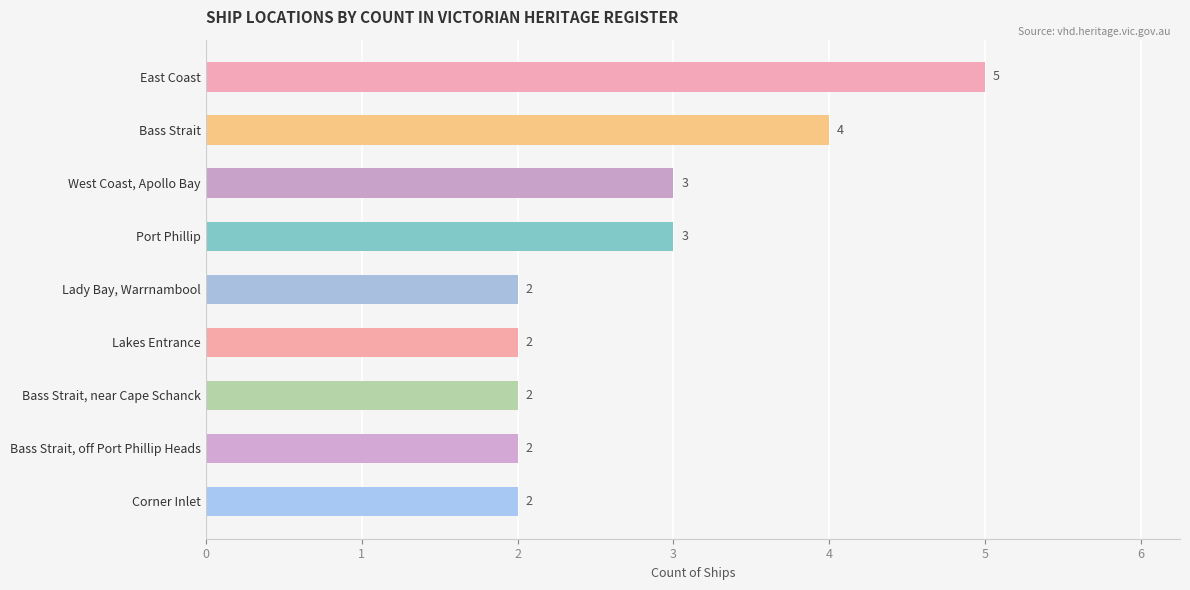

What is the ratio of the value at West Coast, Apollo Bay to the value at Bass Strait?

0.8